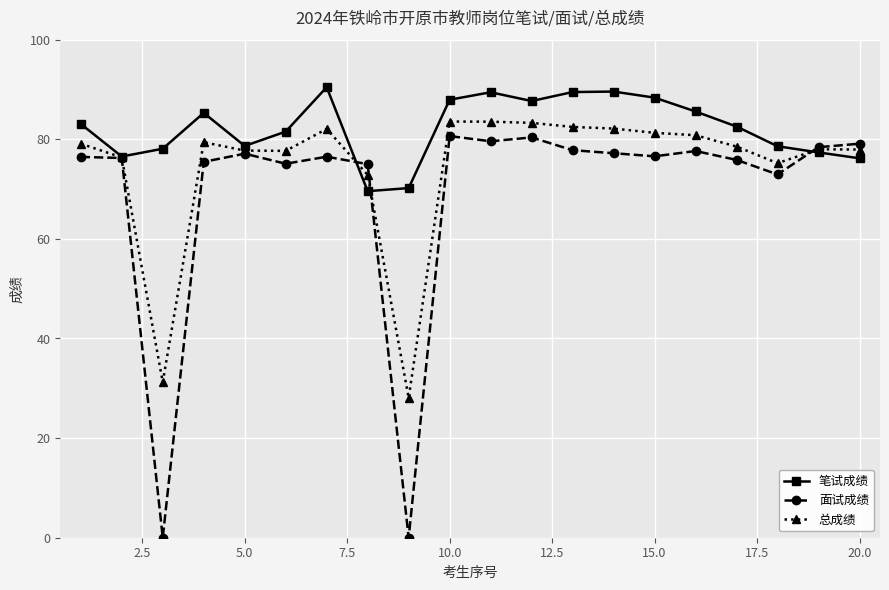

Count the number of data series in this chart.

3